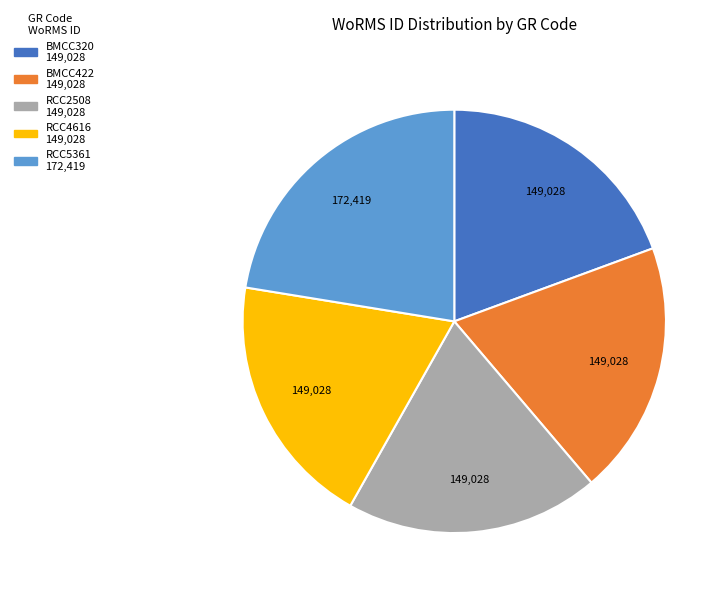

Which category has the biggest portion of the pie?

RCC5361